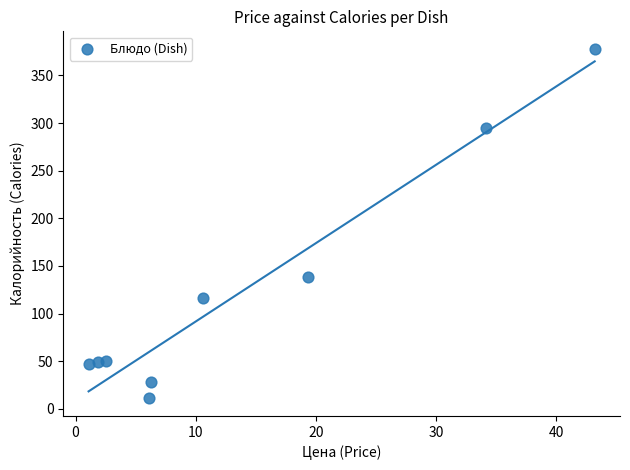

What Y value in the scatter plot is closest to 194?

138.7